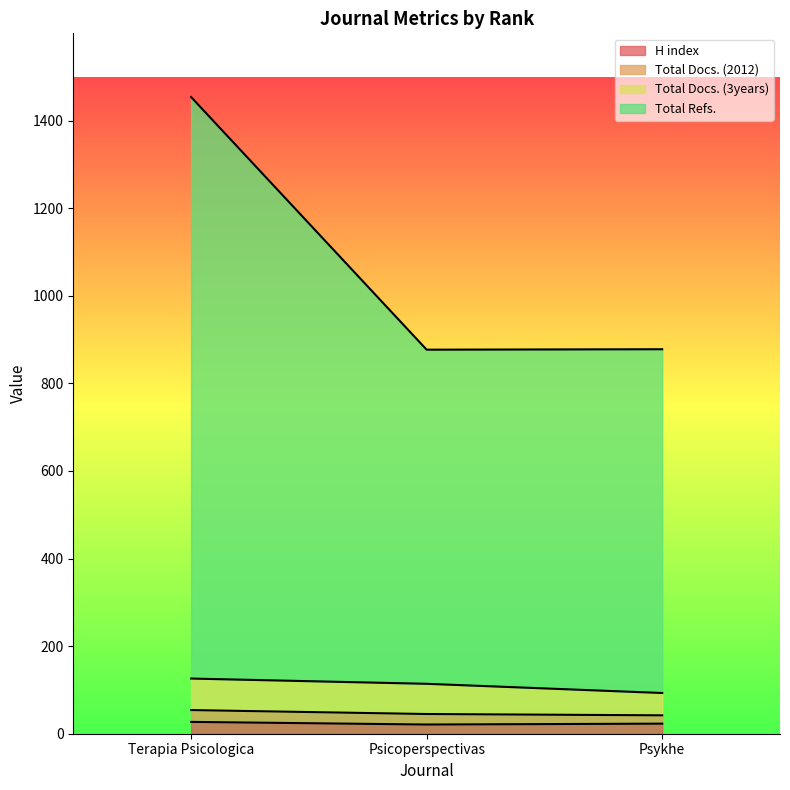

At which category does the chart reach its minimum across all series?

Psicoperspectivas